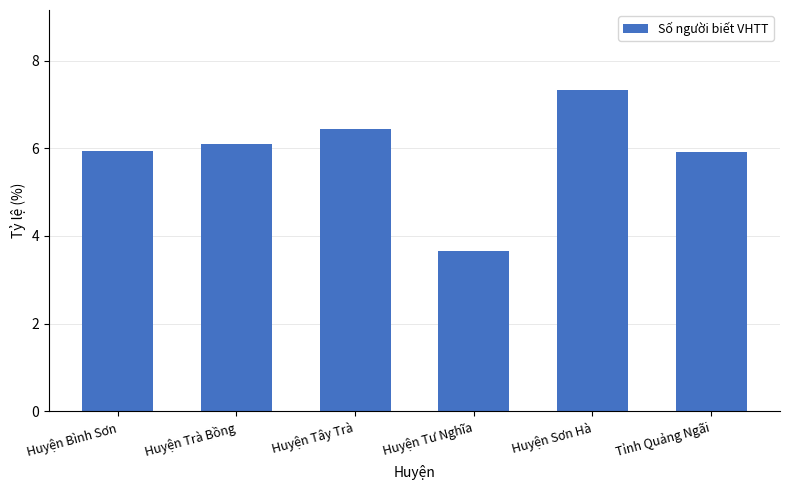

What is the label of the 5th bar from the right?

Huyện Trà Bồng